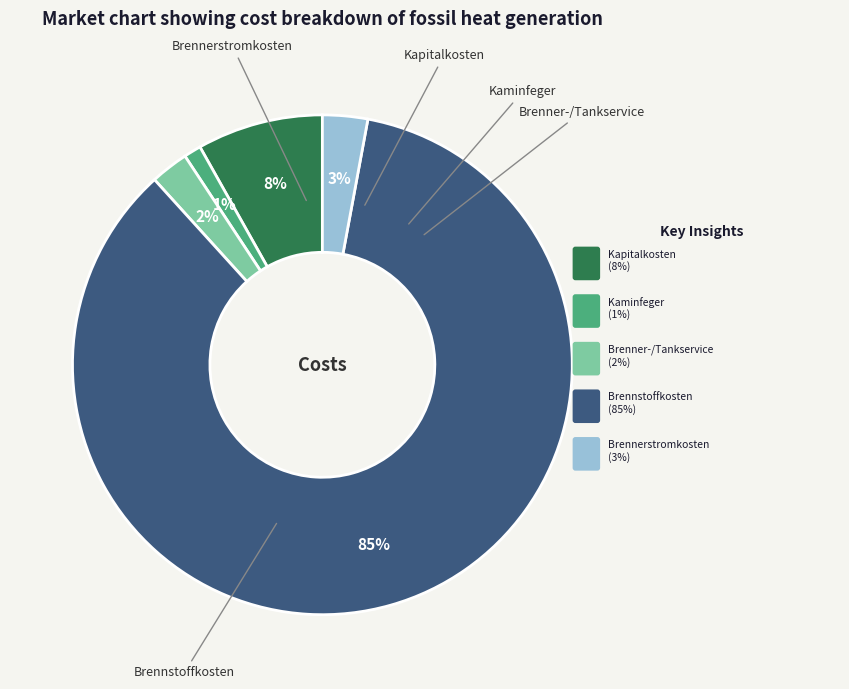

To the nearest percent, what is the average slice percentage?

20%